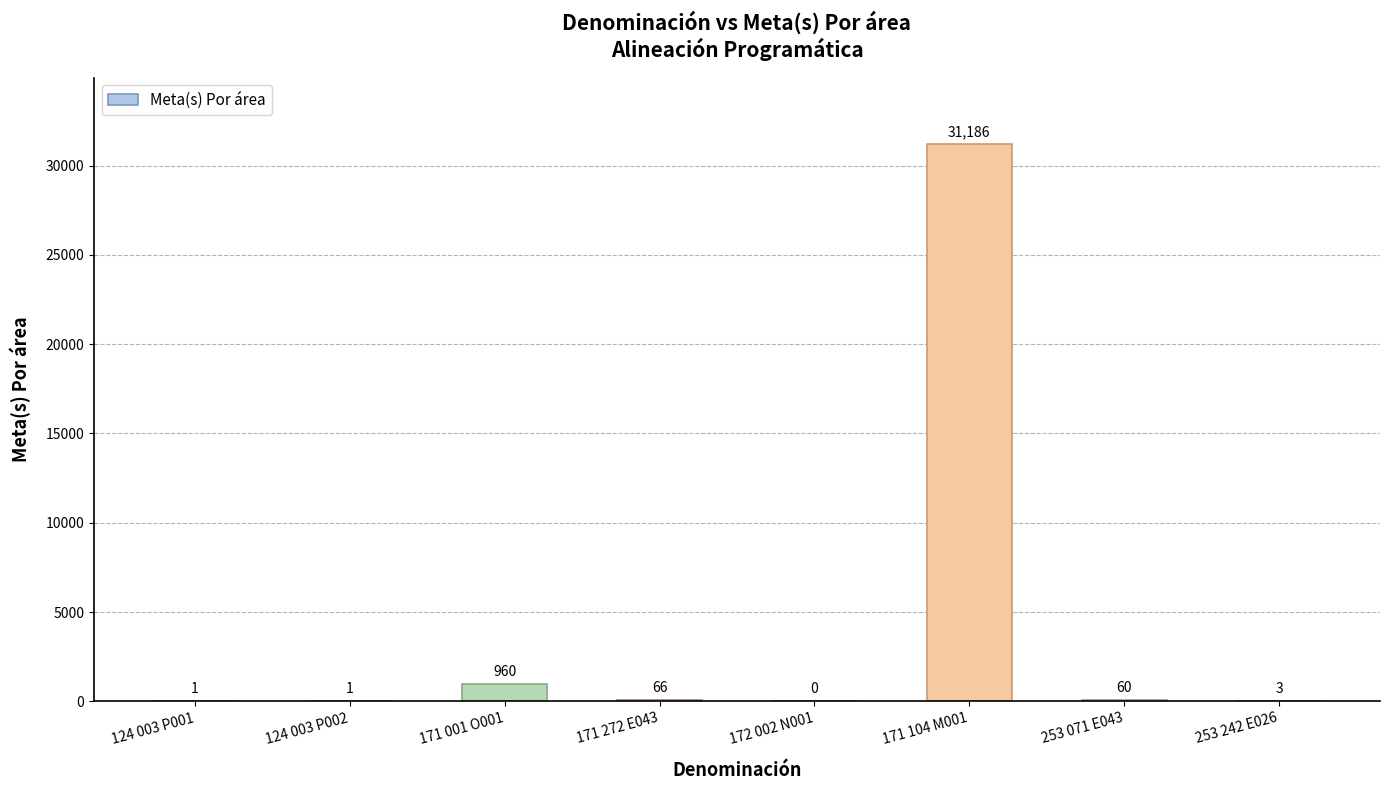

How many values are above zero?

7